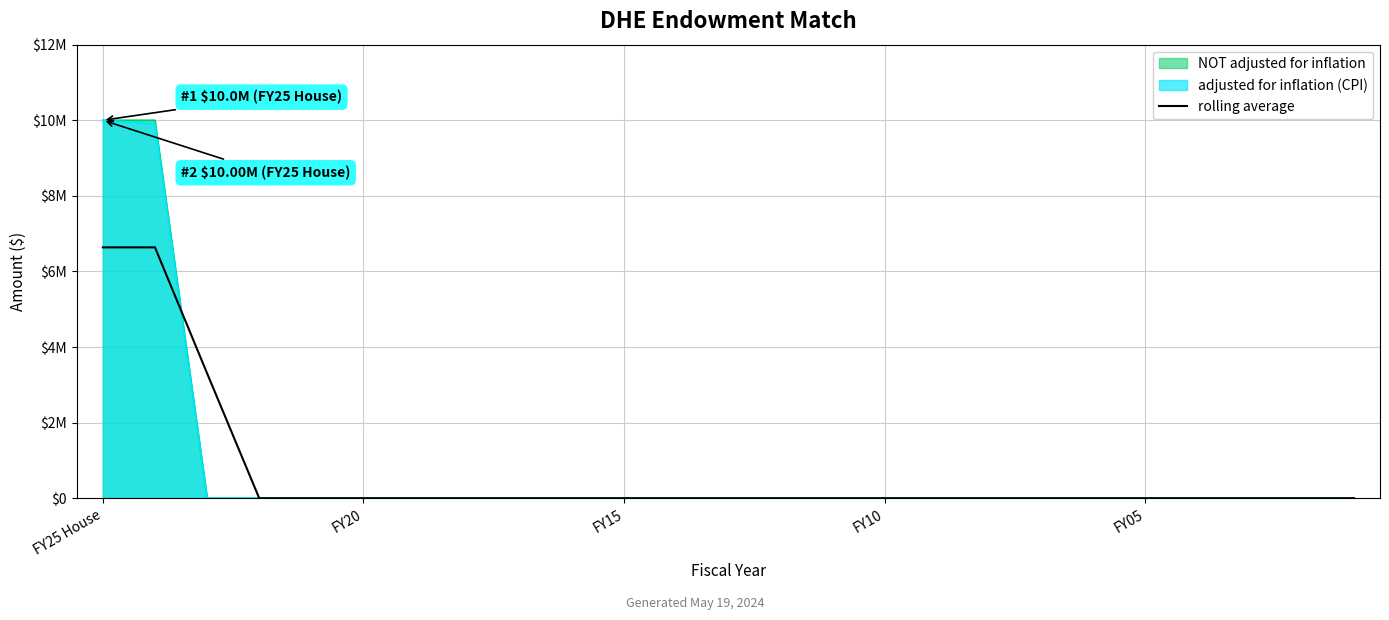

Does the chart display data point markers on the line(s)?

No